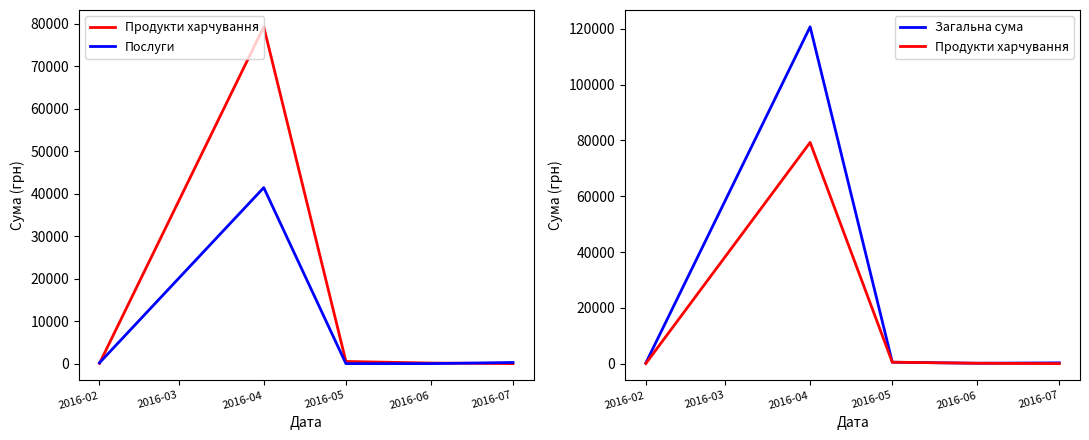

What is the sum of the Загальна сума values at 2016-04 and 2016-02?

120933.8